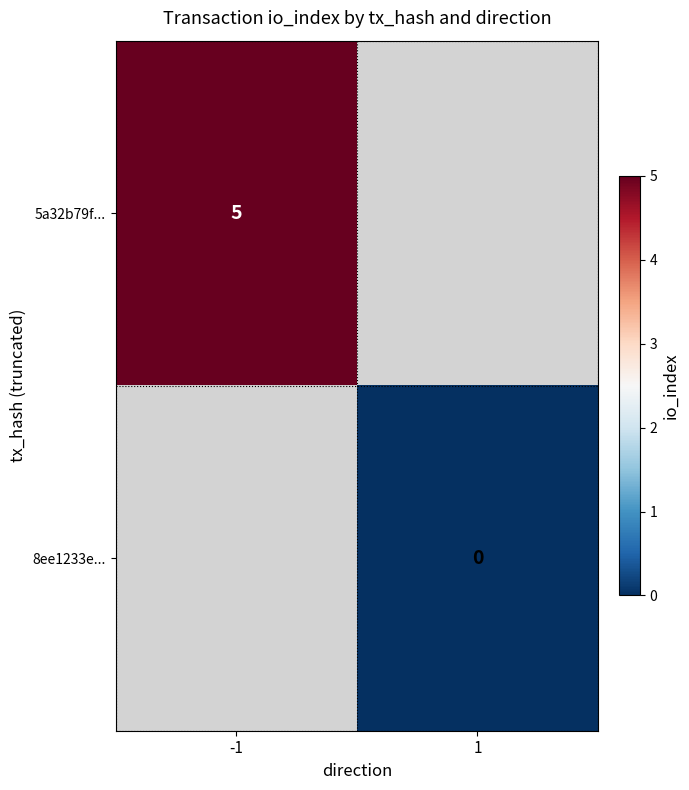

At how many categories does at least one series exceed 4?

1